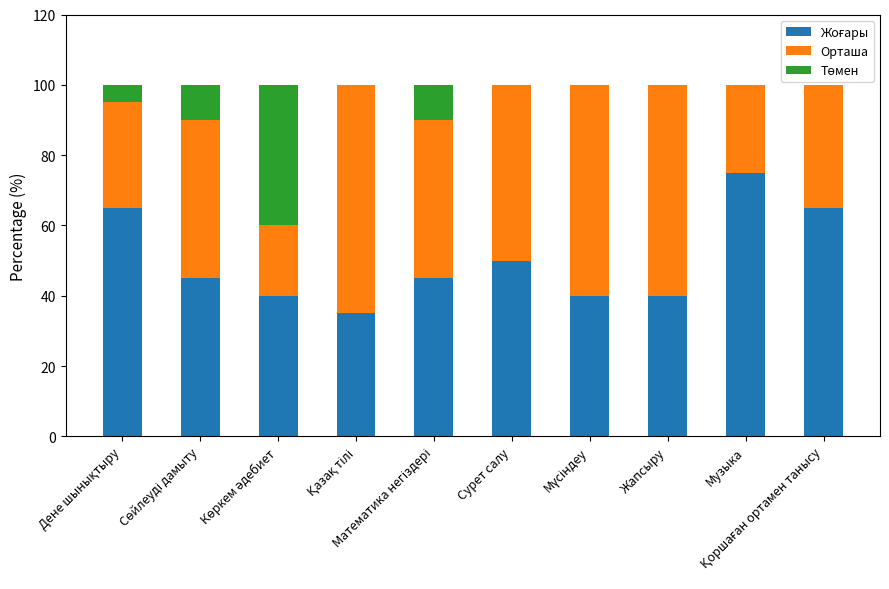

What is the total value across all series at Сурет салу?

100